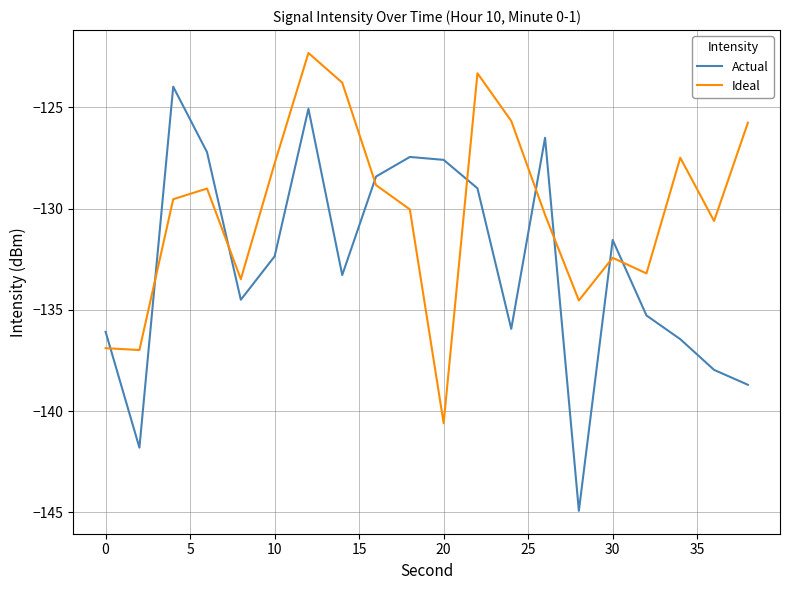

Which series has the largest total across all categories?

Ideal